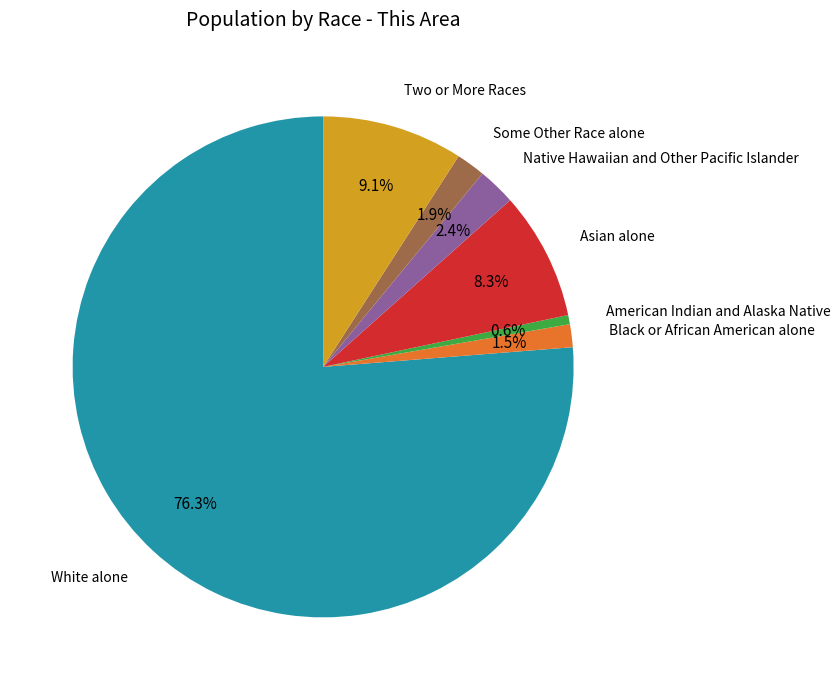

Does any single category account for the majority?

Yes